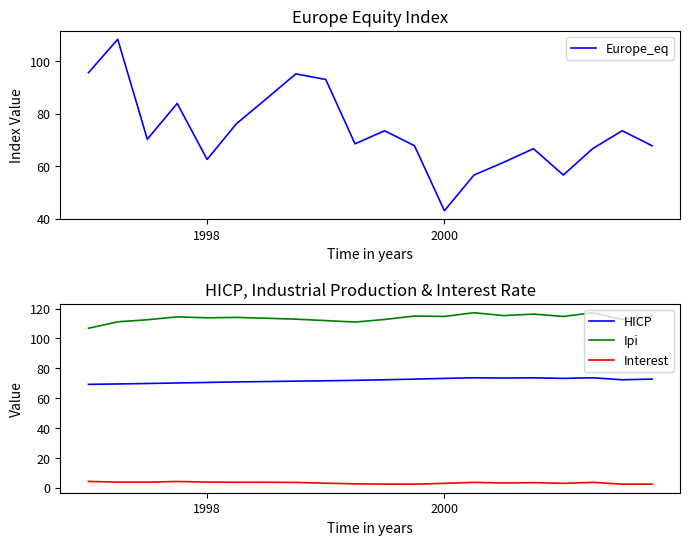

What is the maximum value for Ipi?

117.2